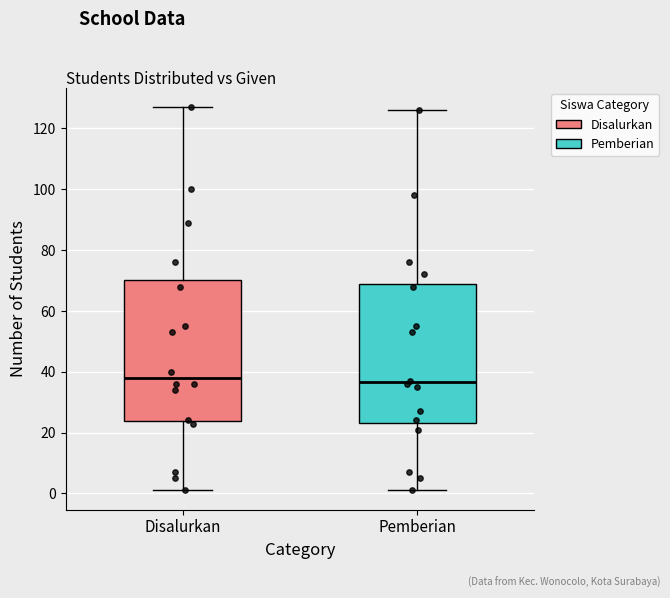

Reading left to right, transcribe this box plot: for each box, give where its median line is, the range the box spans, and where its two whiskers end, as read against the y-axis. The values are not printed on the chart, so give them approximately, as read against the axis.

Disalurkan: median 38, box 24 to 70, whiskers 2 to 128
Pemberian: median 36, box 24 to 70, whiskers 2 to 126